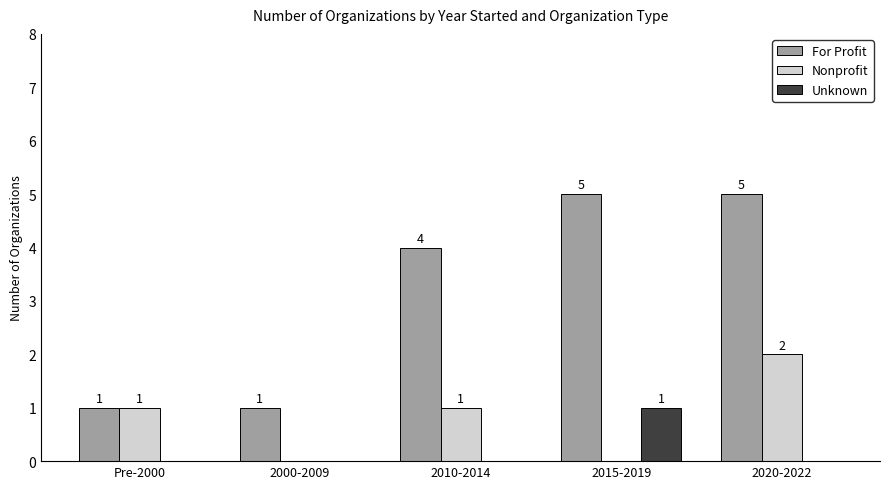

How many values in Nonprofit are above zero?

3